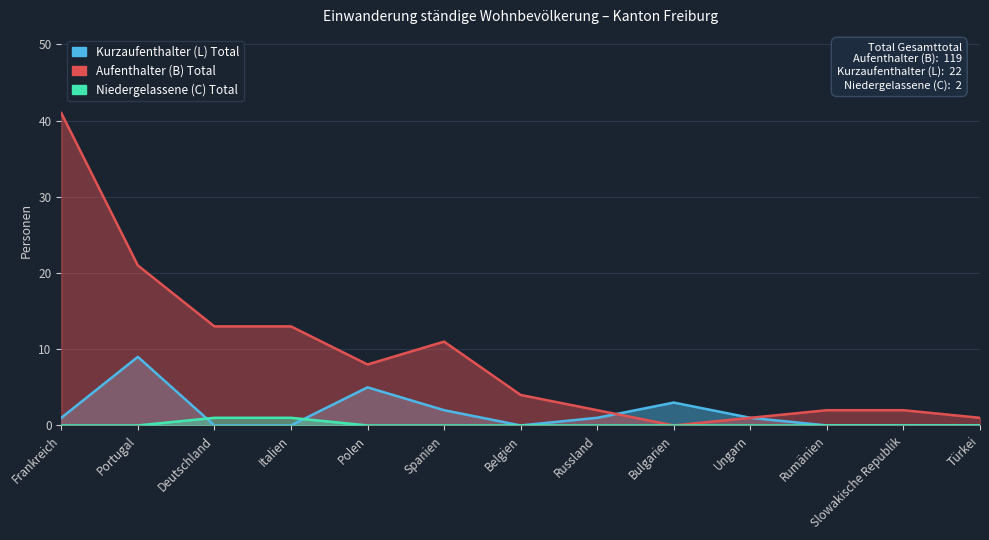

List the series in order of their overall mean, lowest first.

Niedergelassene (C) Total, Kurzaufenthalter (L) Total, Aufenthalter (B) Total